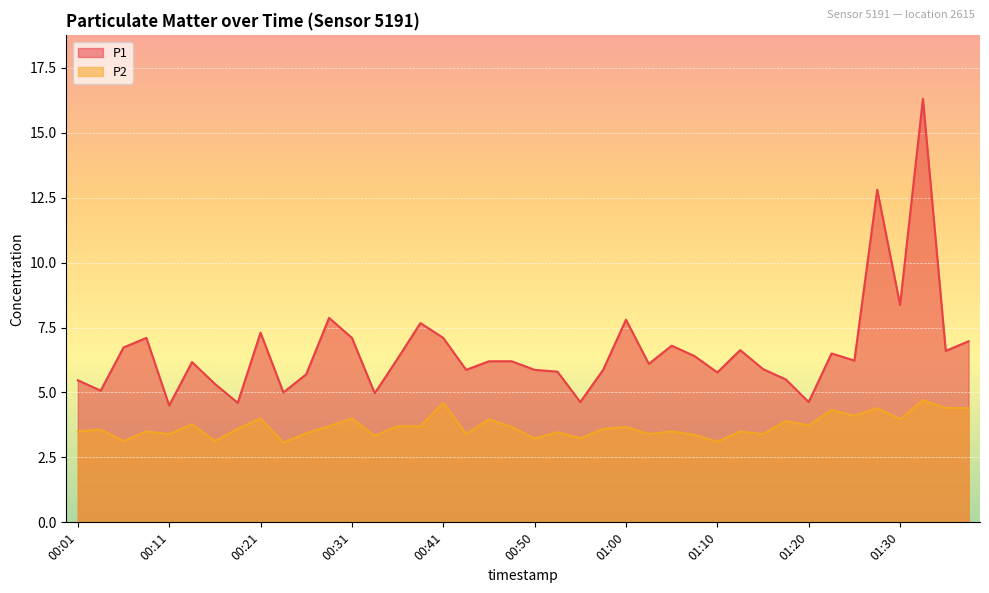

Reading left to right, transcribe all the data shown in this chart.

P1: 00:01=5.5	00:03=5.1	00:06=6.7	00:08=7.1	00:11=4.5	00:13=6.2	00:16=5.3	00:18=4.6	00:21=7.3	00:23=5.0	00:26=5.7	00:28=7.9	00:31=7.1	00:33=5.0	00:36=6.3	00:38=7.7	00:41=7.1	00:43=5.9	00:45=6.2	00:48=6.2	00:50=5.9	00:53=5.8	00:55=4.6	00:58=5.9	01:00=7.8	01:03=6.1	01:05=6.8	01:08=6.4	01:10=5.8	01:13=6.6	01:15=5.9	01:18=5.5	01:20=4.6	01:23=6.5	01:25=6.2	01:28=12.8	01:30=8.4	01:33=16.3	01:35=6.6	01:38=7.0
P2: 00:01=3.5	00:03=3.6	00:06=3.1	00:08=3.5	00:11=3.4	00:13=3.8	00:16=3.1	00:18=3.6	00:21=4.0	00:23=3.1	00:26=3.4	00:28=3.7	00:31=4.0	00:33=3.3	00:36=3.7	00:38=3.7	00:41=4.6	00:43=3.4	00:45=4.0	00:48=3.7	00:50=3.2	00:53=3.5	00:55=3.2	00:58=3.6	01:00=3.7	01:03=3.4	01:05=3.5	01:08=3.4	01:10=3.1	01:13=3.5	01:15=3.4	01:18=3.9	01:20=3.7	01:23=4.3	01:25=4.1	01:28=4.4	01:30=4.0	01:33=4.7	01:35=4.4	01:38=4.4